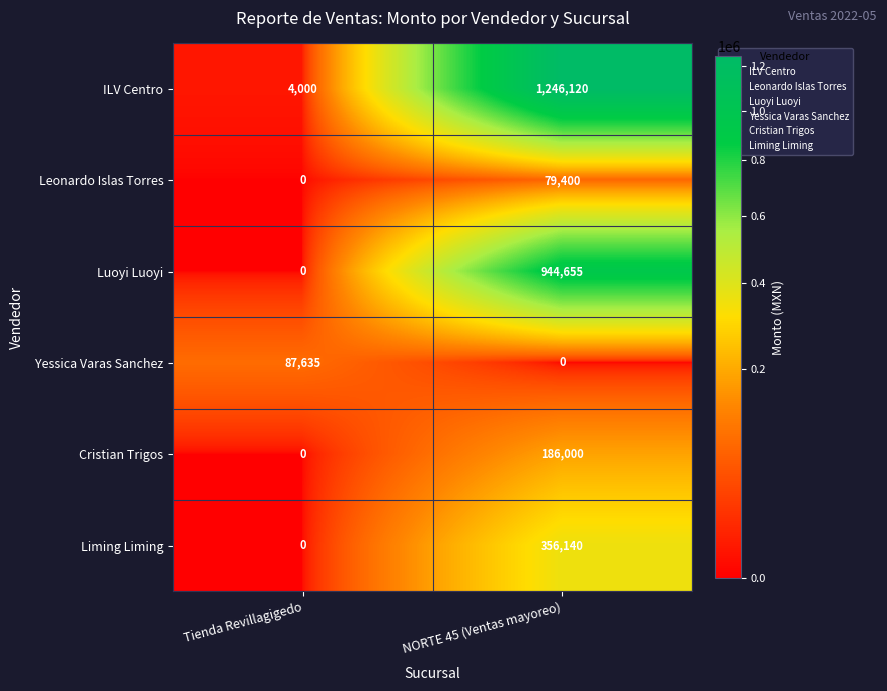

Reading left to right, transcribe all the data shown in this chart.

ILV Centro: Tienda Revillagigedo=4000	NORTE 45 (Ventas mayoreo)=1246120
Leonardo Islas Torres: Tienda Revillagigedo=0	NORTE 45 (Ventas mayoreo)=79400
Luoyi Luoyi: Tienda Revillagigedo=0	NORTE 45 (Ventas mayoreo)=944655
Yessica Varas Sanchez: Tienda Revillagigedo=87635	NORTE 45 (Ventas mayoreo)=0
Cristian Trigos: Tienda Revillagigedo=0	NORTE 45 (Ventas mayoreo)=186000
Liming Liming: Tienda Revillagigedo=0	NORTE 45 (Ventas mayoreo)=356140